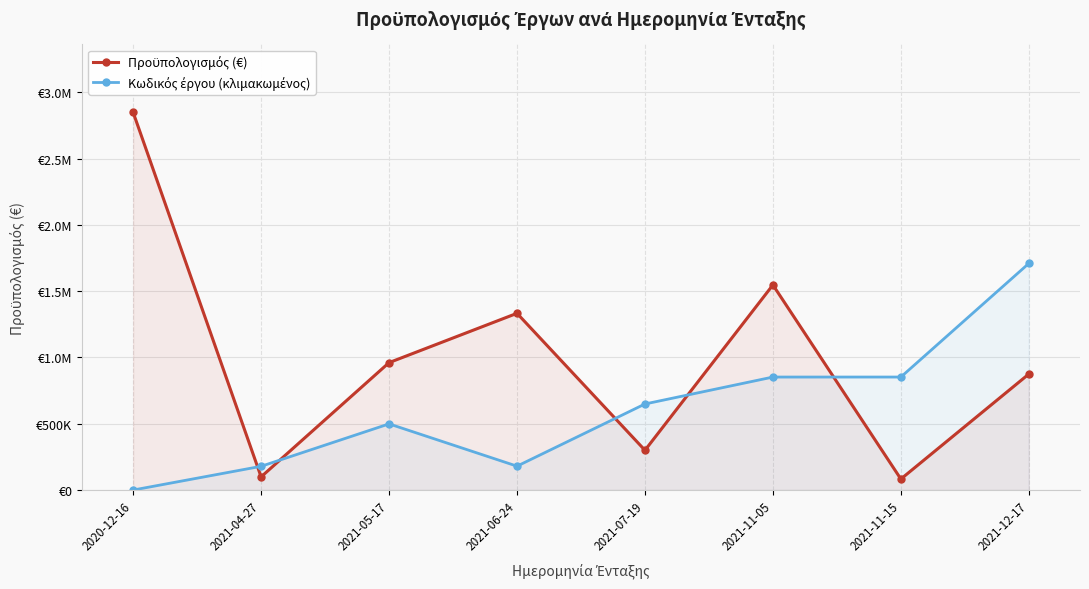

How many positive values does the Κωδικός έργου (κλιμακωμένος) series have?

7